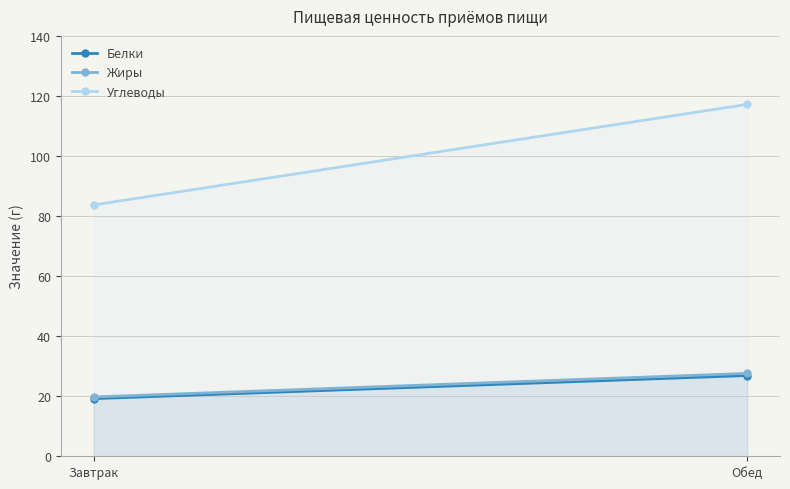

Is it true that Жиры equals 27.6 at Обед?

True